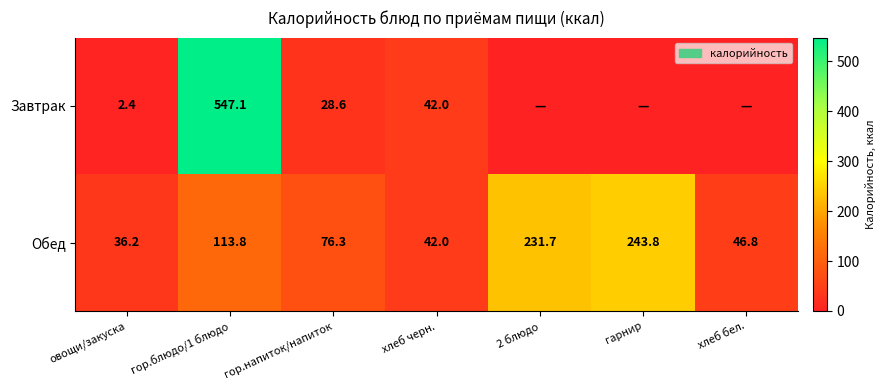

What is the highest value of the Обед series?

243.8